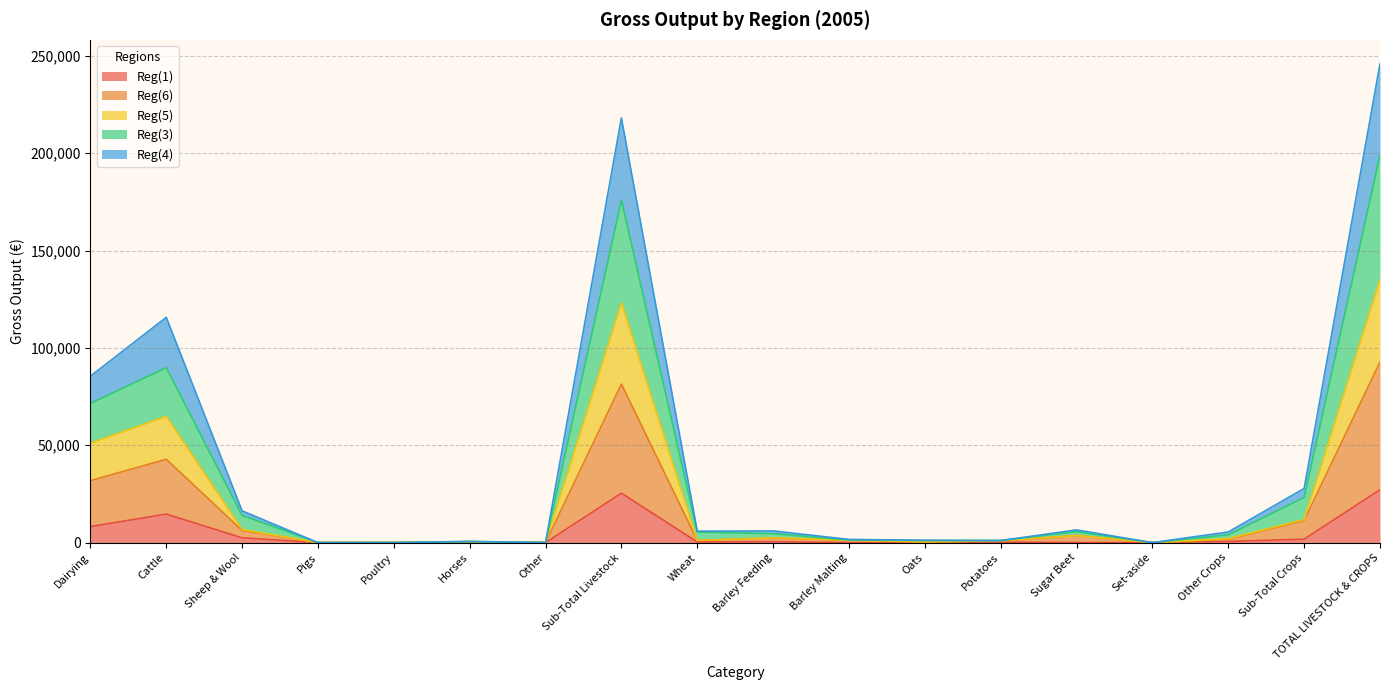

Reading left to right, extract all data points from this chart.

Reg(1): 8215	14653	2466	0	10	43	0	25386	314	453	0	149	233	23	0	601	1773	27159
Reg(6): 31835	42805	6264	0	10	455	36	81404	1153	2364	1206	348	960	3676	0	1650	11357	92761
Reg(5): 51073	64863	6753	0	10	476	36	123210	1153	2479	1206	348	960	3676	0	2033	11855	135065
Reg(3): 71448	89830	13983	0	10	566	36	175871	5451	4587	1372	1098	1075	5644	0	3983	23209	199079
Reg(4): 85443	115677	16317	0	10	601	36	218082	5877	6002	1656	1205	1075	6525	0	5464	27804	245885